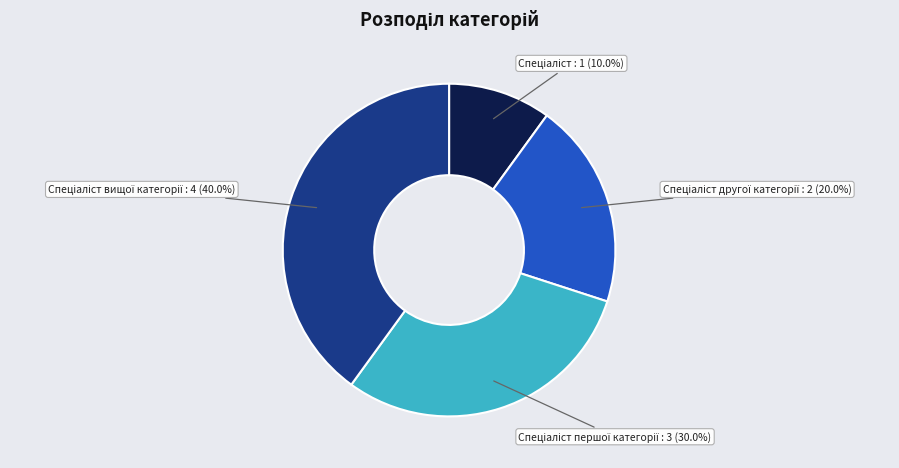

Does any single category account for the majority?

No